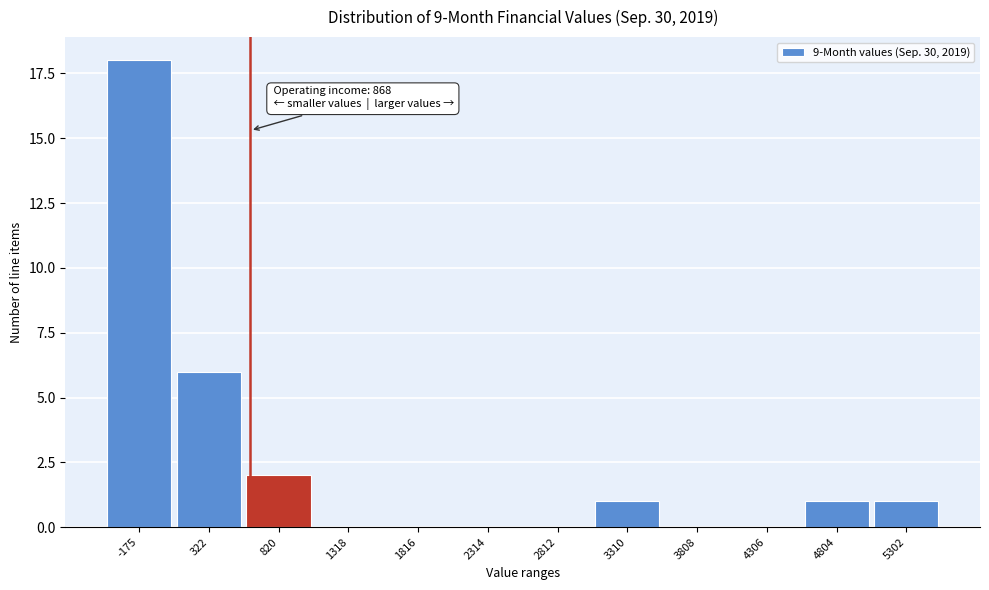

Reading left to right, extract all data points from this chart.

-175=18	322=6	820=2	1318=0	1816=0	2314=0	2812=0	3310=1	3808=0	4306=0	4804=1	5302=1